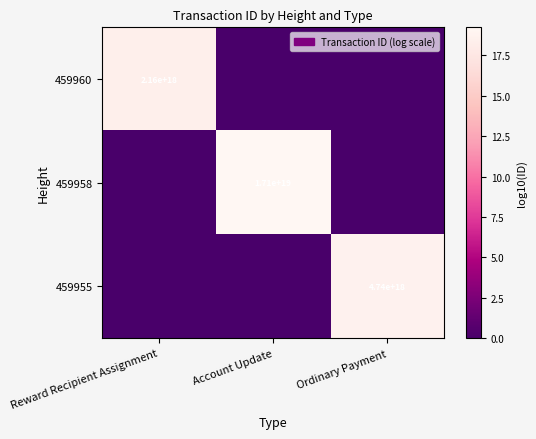

The value of 459958 at Account Update is 8812102155365097472. True or false?

False